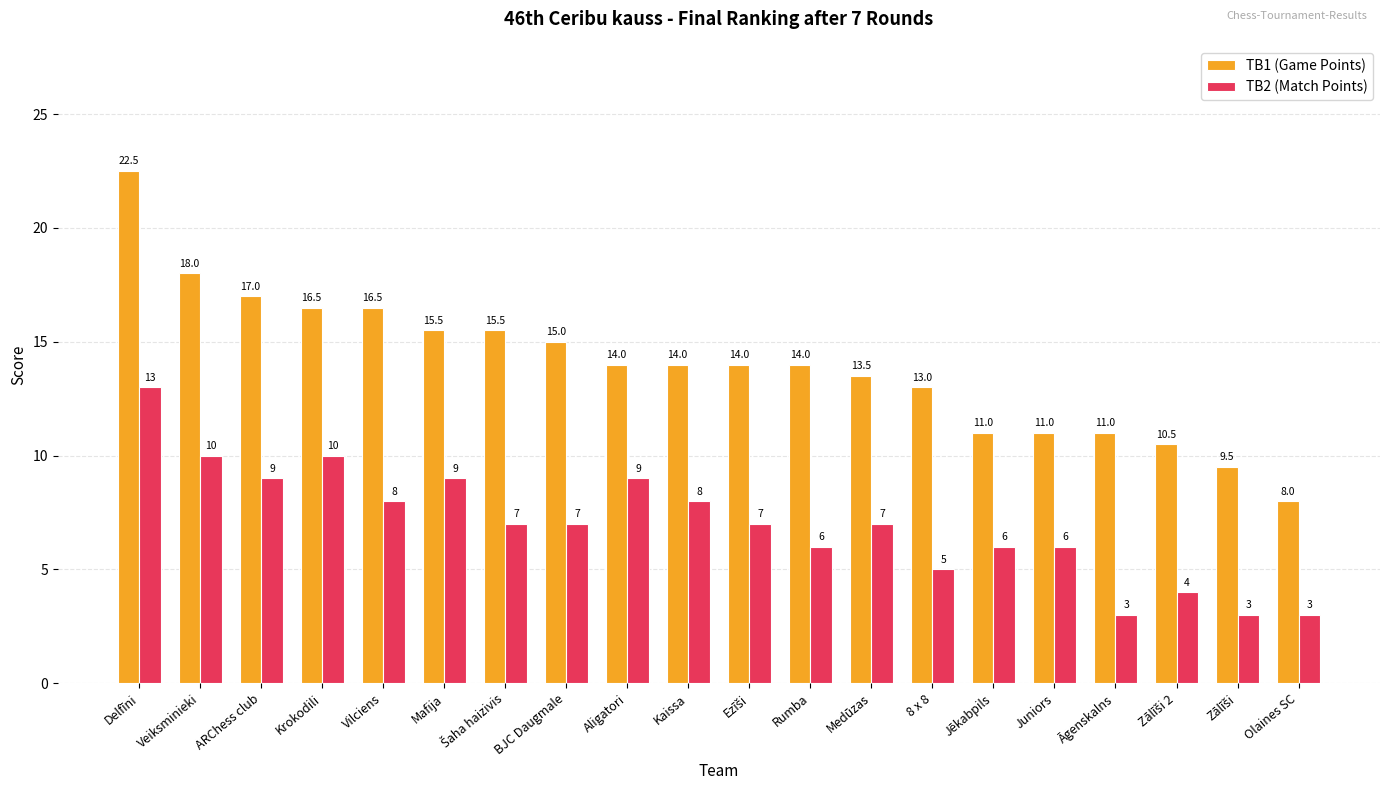

What is the lowest value of the TB1 (Game Points) series?

8.0